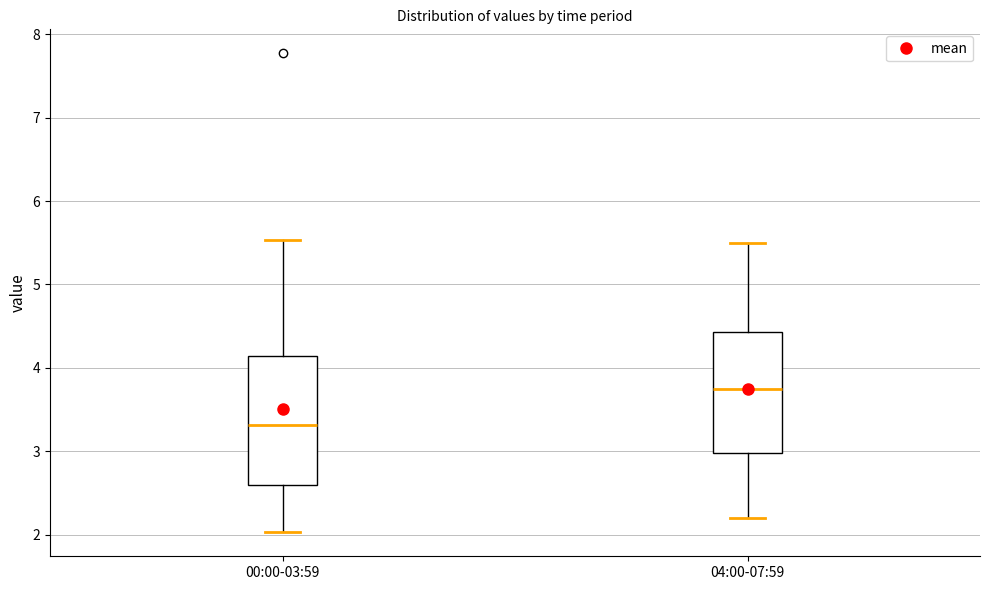

Which box has the highest median line?

04:00-07:59